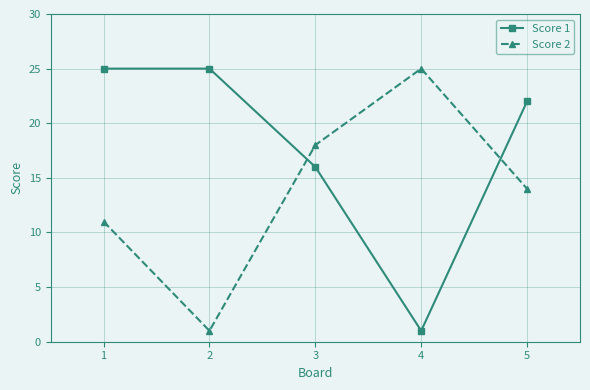

Which series changed the most between 2 and 3?

Score 2